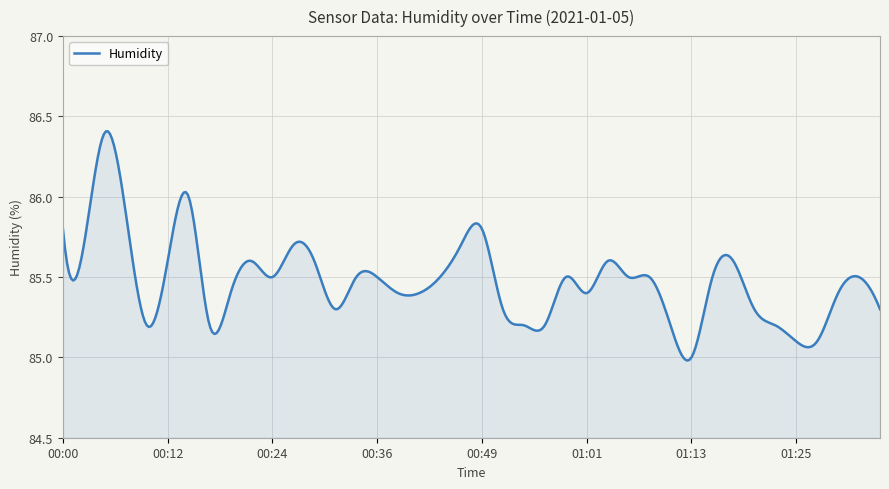

What is the difference between the maximum and minimum values?

1.4